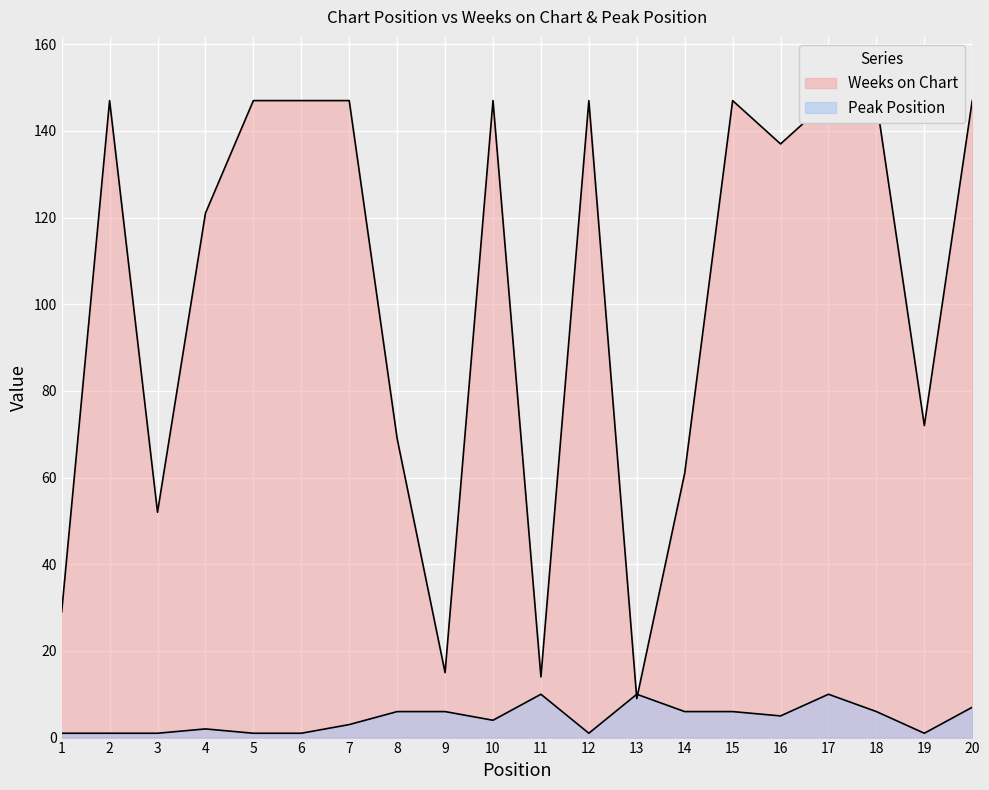

Reading left to right, list all the values displayed in this chart.

Weeks on Chart: 1=29	2=147	3=52	4=121	5=147	6=147	7=147	8=69	9=15	10=147	11=14	12=147	13=9	14=61	15=147	16=137	17=147	18=147	19=72	20=147
Peak Position: 1=1	2=1	3=1	4=2	5=1	6=1	7=3	8=6	9=6	10=4	11=10	12=1	13=10	14=6	15=6	16=5	17=10	18=6	19=1	20=7